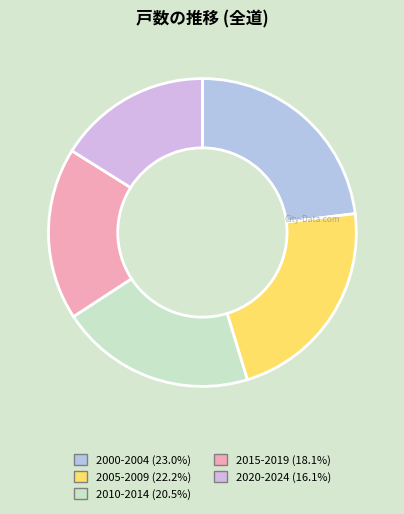

How many slices are in this pie chart?

5